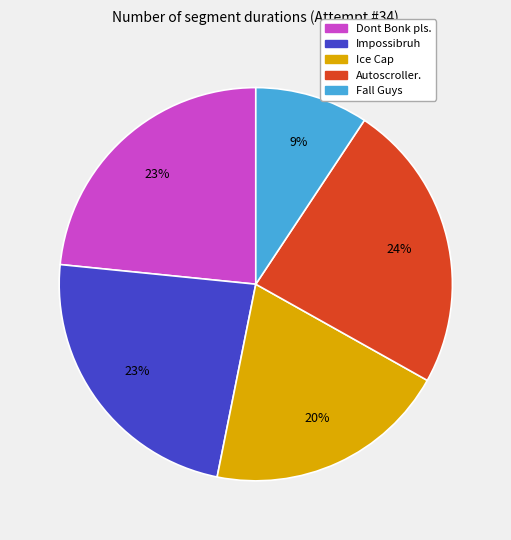

To the nearest percent, what is the difference between the largest and smallest slice percentages?

15%